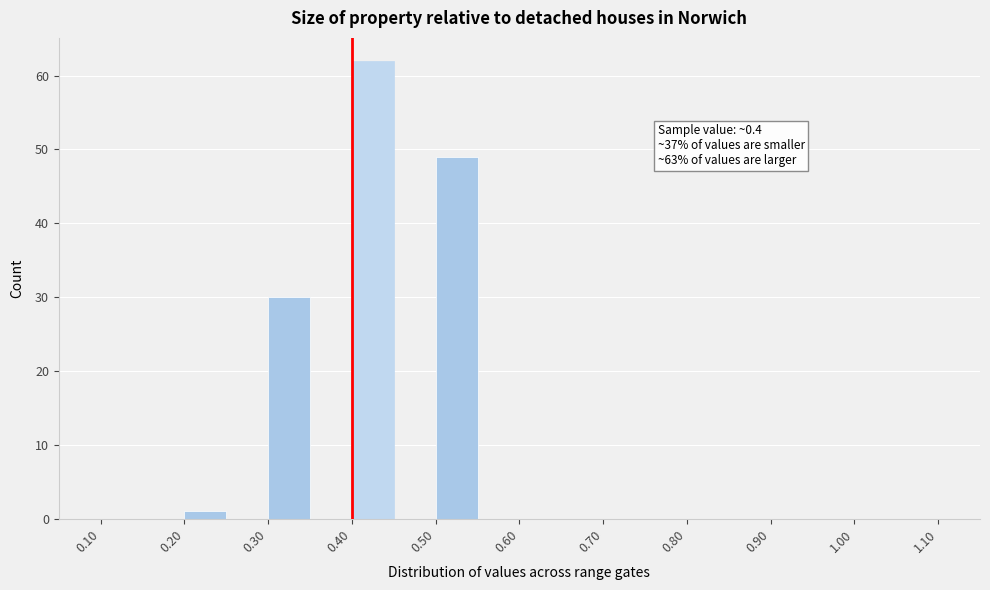

Which range on the x-axis has the tallest bar?

0.40 to 0.45